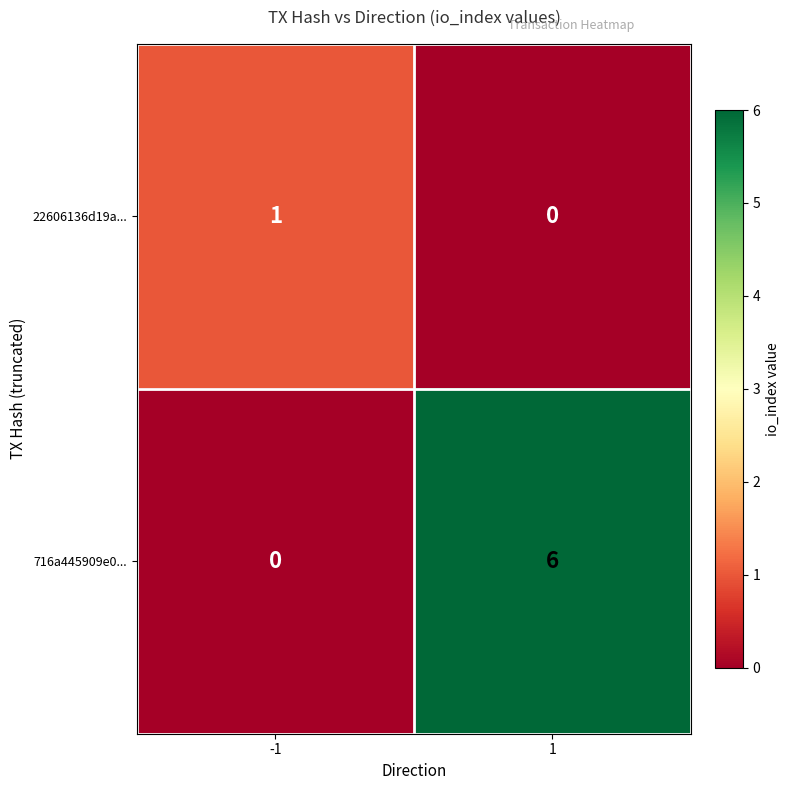

Count the number of categories in the chart.

2